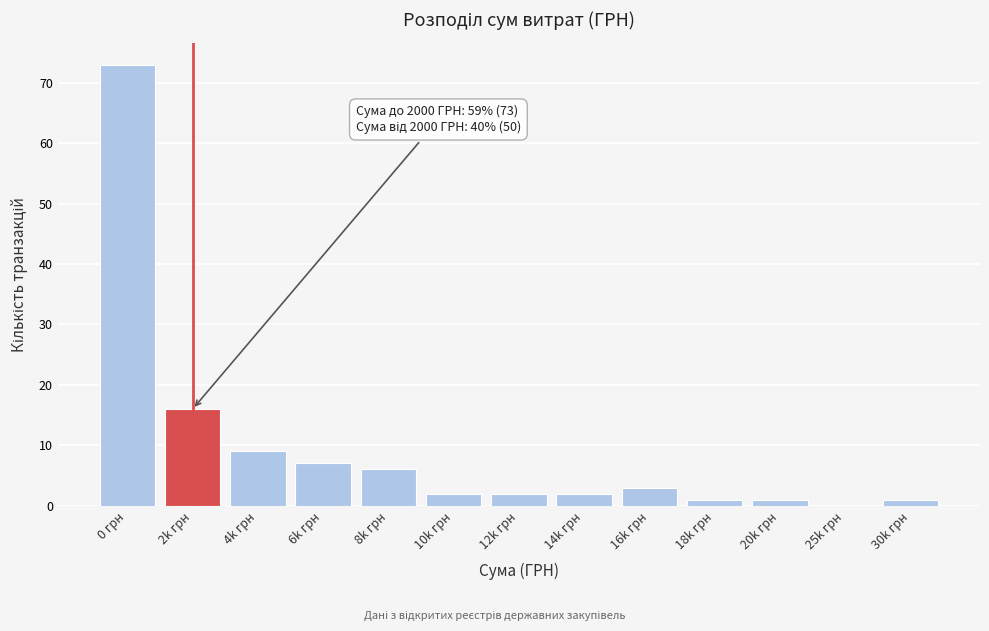

Reading left to right, extract all data points from this chart.

0 грн=73	2k грн=16	4k грн=9	6k грн=7	8k грн=6	10k грн=2	12k грн=2	14k грн=2	16k грн=3	18k грн=1	20k грн=1	25k грн=0	30k грн=1